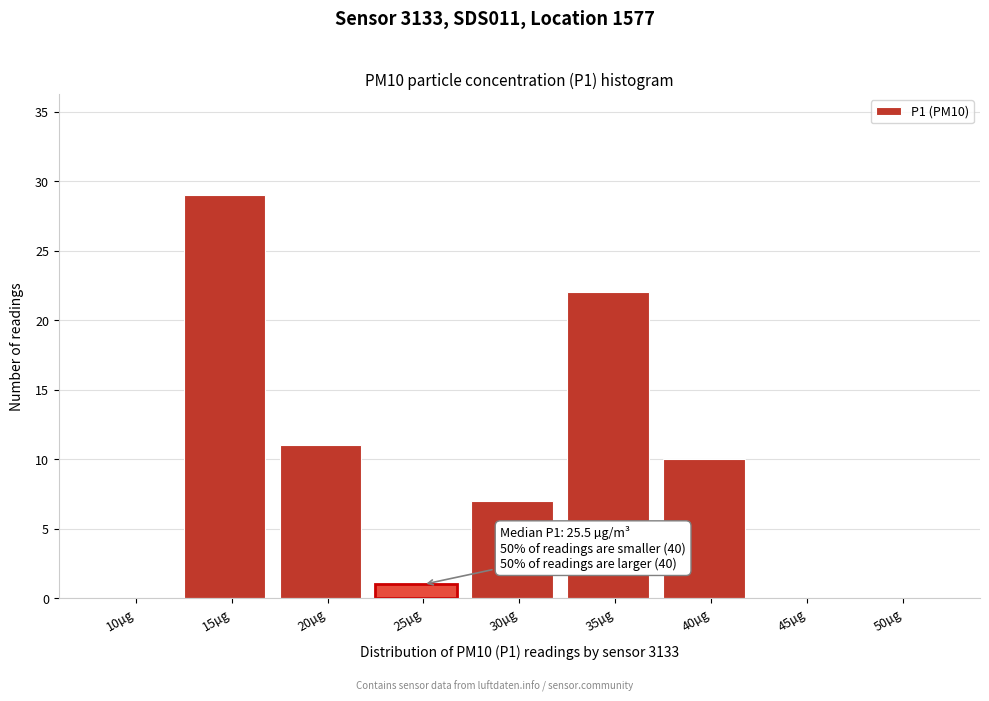

Reading left to right, extract all data points from this chart.

10µg=0	15µg=29	20µg=11	25µg=1	30µg=7	35µg=22	40µg=10	45µg=0	50µg=0